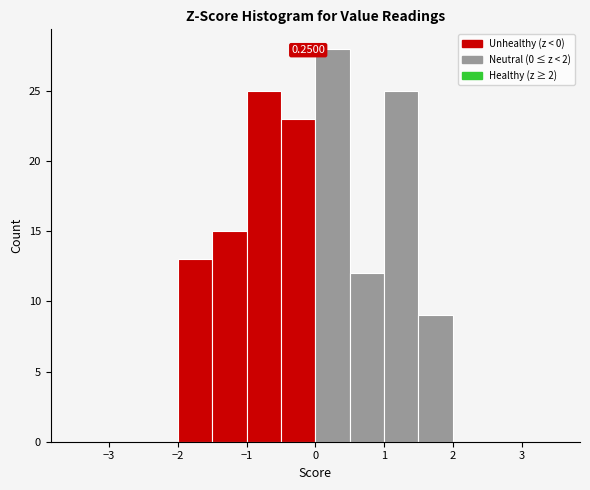

Which range on the x-axis has the tallest bar?

0.0 to 0.5